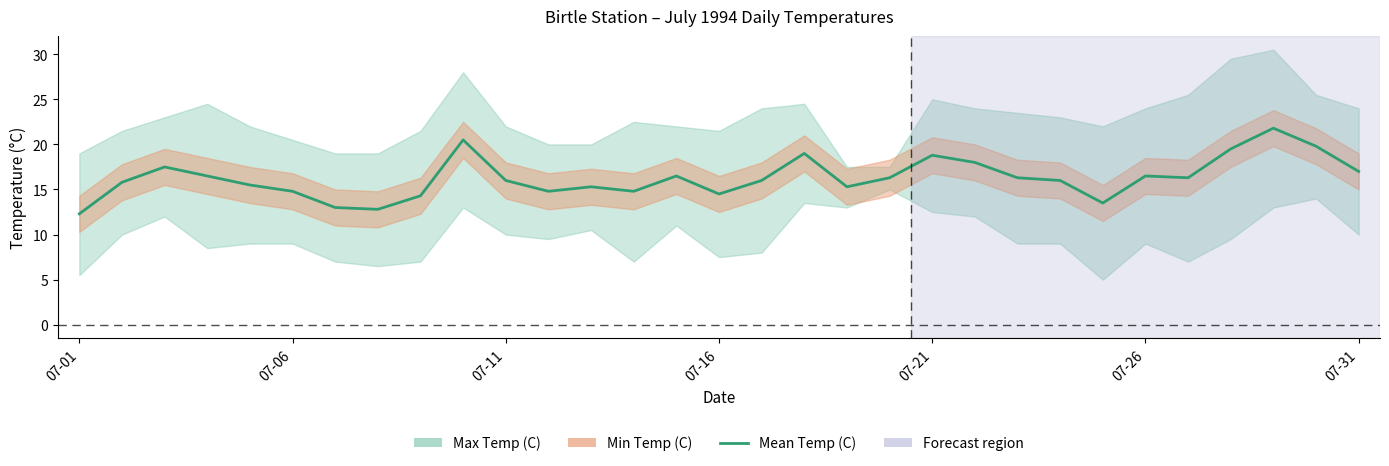

What is the difference between the maximum and minimum values?

9.5